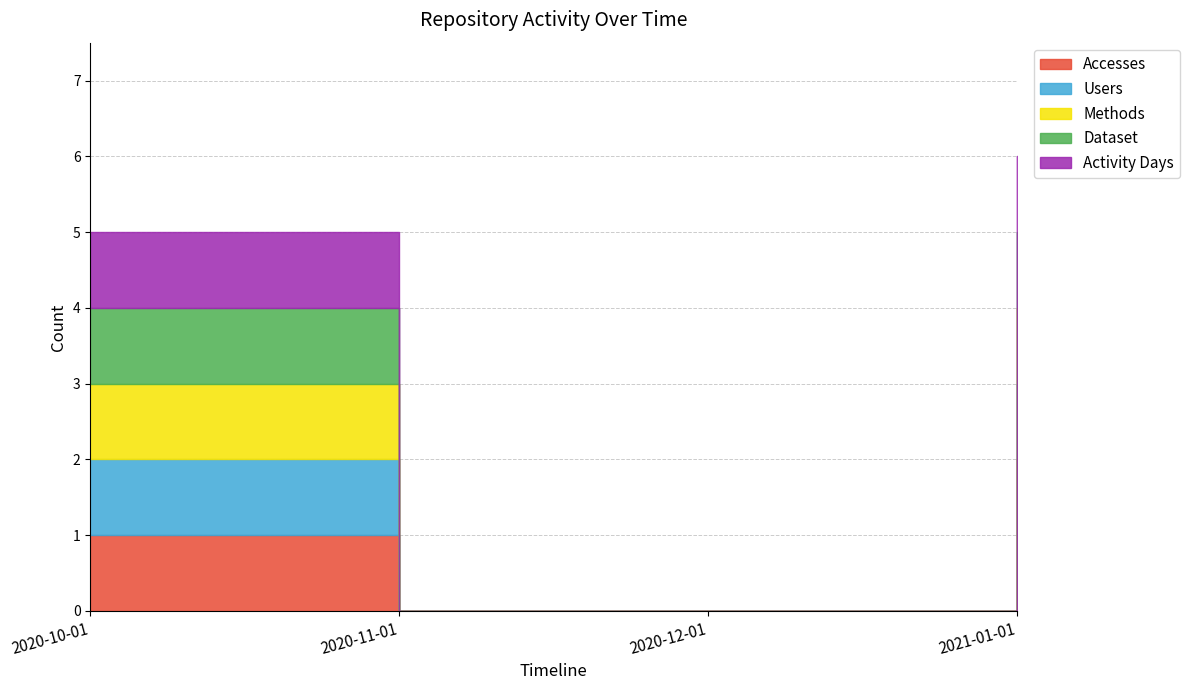

True or false: Methods has a value of -1 at 2020-11-01.

False